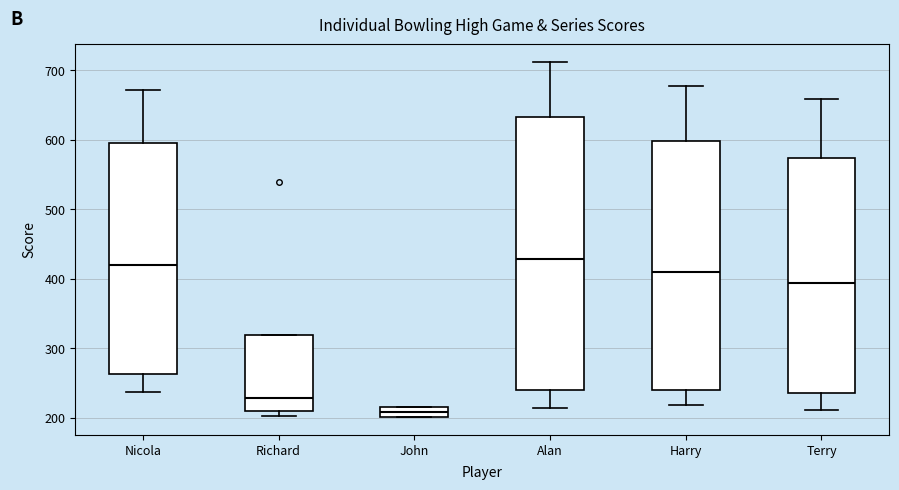

Where does the median line of the box for Richard sit on the y-axis? The values are not printed on the chart, so give them approximately, as read against the axis.

230